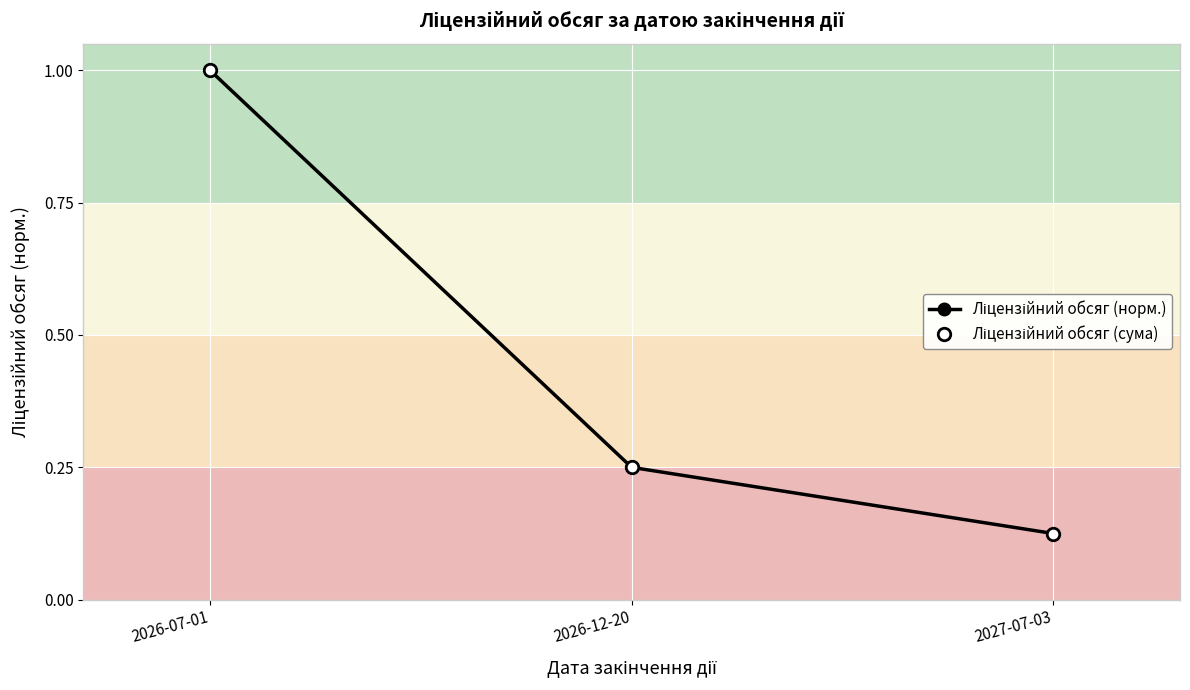

The value of Ліцензійний обсяг (сума) at 2027-07-03 is 0.1. True or false?

True